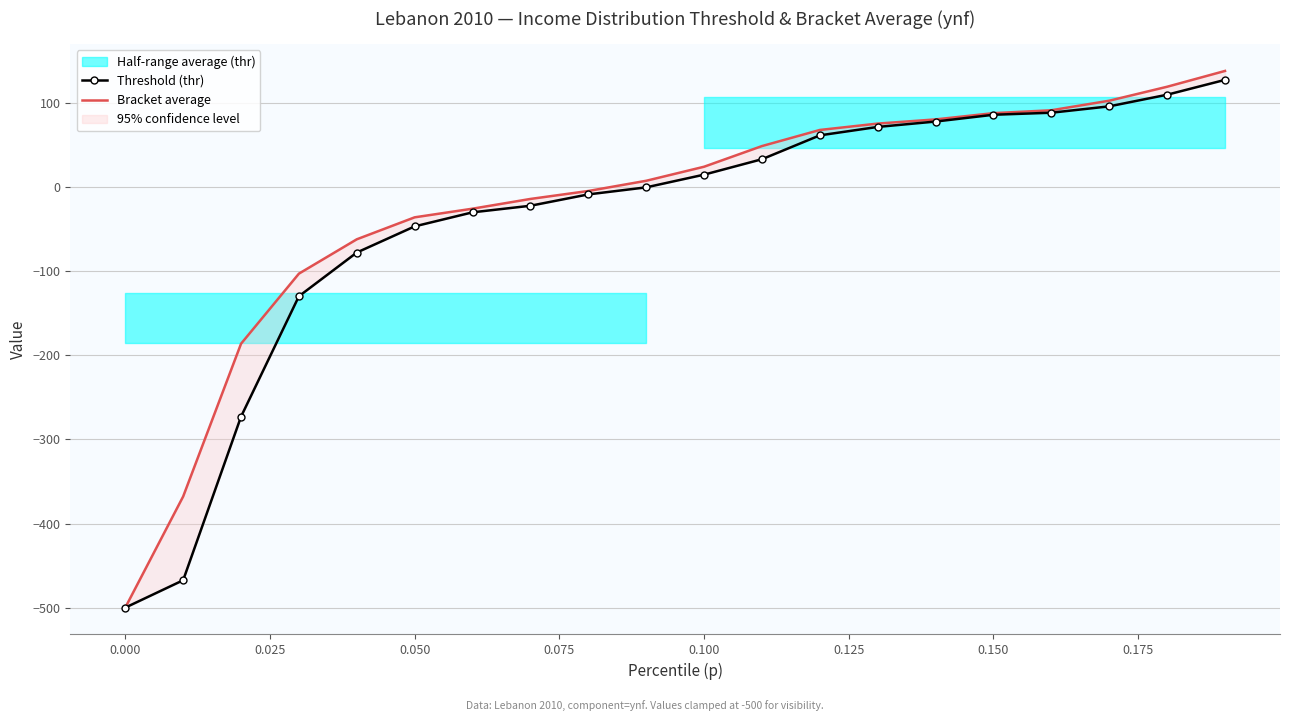

At how many categories does at least one series exceed -367?

18